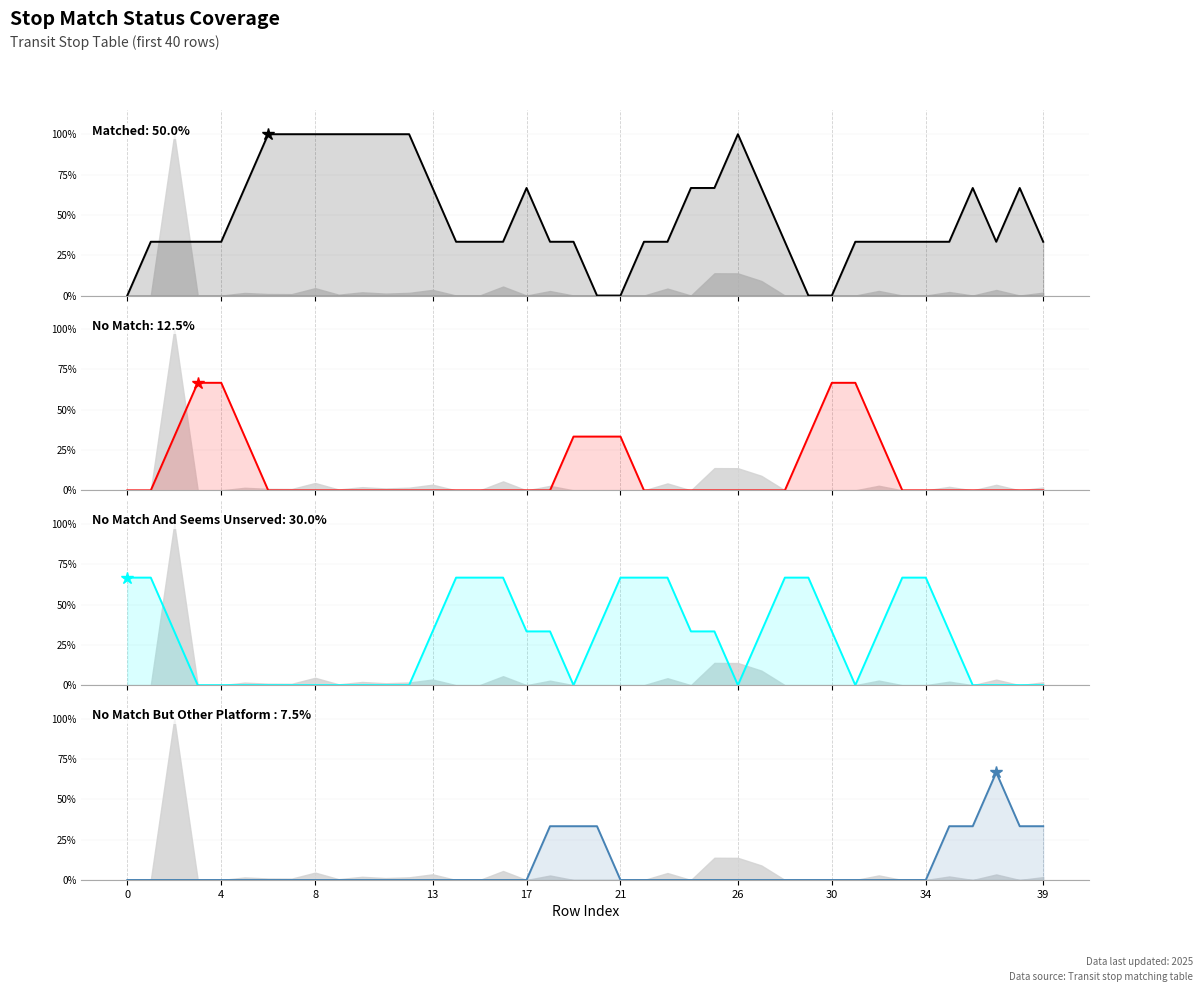

Reading left to right, list all the values displayed in this chart.

MATCHED: 0.0	0.3	0.3	0.3	0.3	0.7	1.0	1.0	1.0	1.0	1.0	1.0	1.0	0.7	0.3	0.3	0.3	0.7	0.3	0.3	0.0	0.0	0.3	0.3	0.7	0.7	1.0	0.7	0.3	0.0	0.0	0.3	0.3	0.3	0.3	0.3	0.7	0.3	0.7	0.3
NO_MATCH: 0.0	0.0	0.3	0.7	0.7	0.3	0.0	0.0	0.0	0.0	0.0	0.0	0.0	0.0	0.0	0.0	0.0	0.0	0.0	0.3	0.3	0.3	0.0	0.0	0.0	0.0	0.0	0.0	0.0	0.3	0.7	0.7	0.3	0.0	0.0	0.0	0.0	0.0	0.0	0.0
NO_MATCH_AND_SEEMS_UNSERVED: 0.7	0.7	0.3	0.0	0.0	0.0	0.0	0.0	0.0	0.0	0.0	0.0	0.0	0.3	0.7	0.7	0.7	0.3	0.3	0.0	0.3	0.7	0.7	0.7	0.3	0.3	0.0	0.3	0.7	0.7	0.3	0.0	0.3	0.7	0.7	0.3	0.0	0.0	0.0	0.0
NO_MATCH_BUT_OTHER_PLATFORM_MATCHED: 0.0	0.0	0.0	0.0	0.0	0.0	0.0	0.0	0.0	0.0	0.0	0.0	0.0	0.0	0.0	0.0	0.0	0.0	0.3	0.3	0.3	0.0	0.0	0.0	0.0	0.0	0.0	0.0	0.0	0.0	0.0	0.0	0.0	0.0	0.0	0.3	0.3	0.7	0.3	0.3